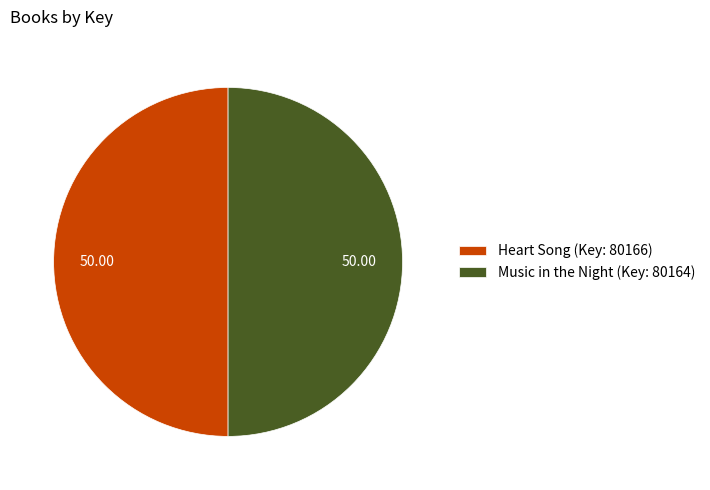

Combined, do Music in the Night (Key: 80164) and Heart Song (Key: 80166) account for over 50%?

Yes